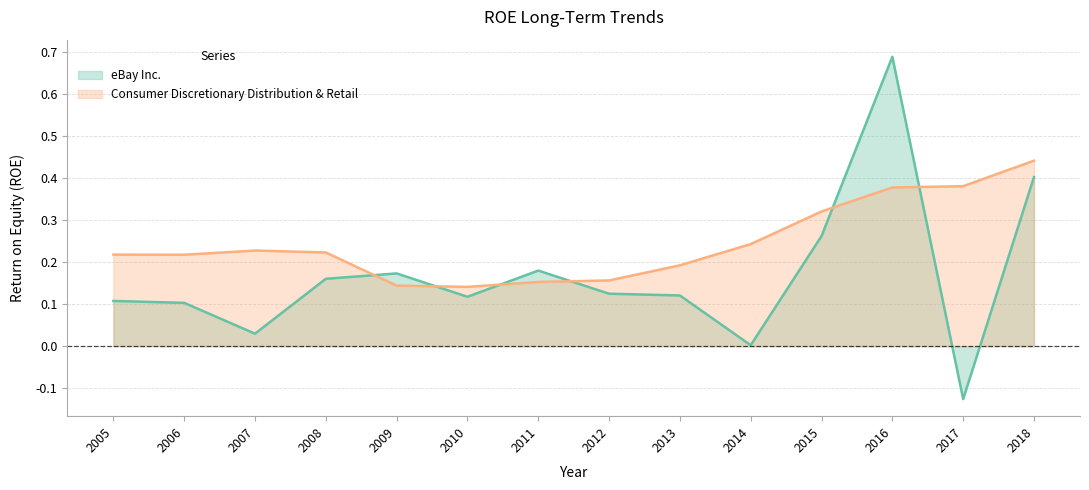

Where is Consumer Discretionary Distribution & Retail nearest to the value 0?

2010